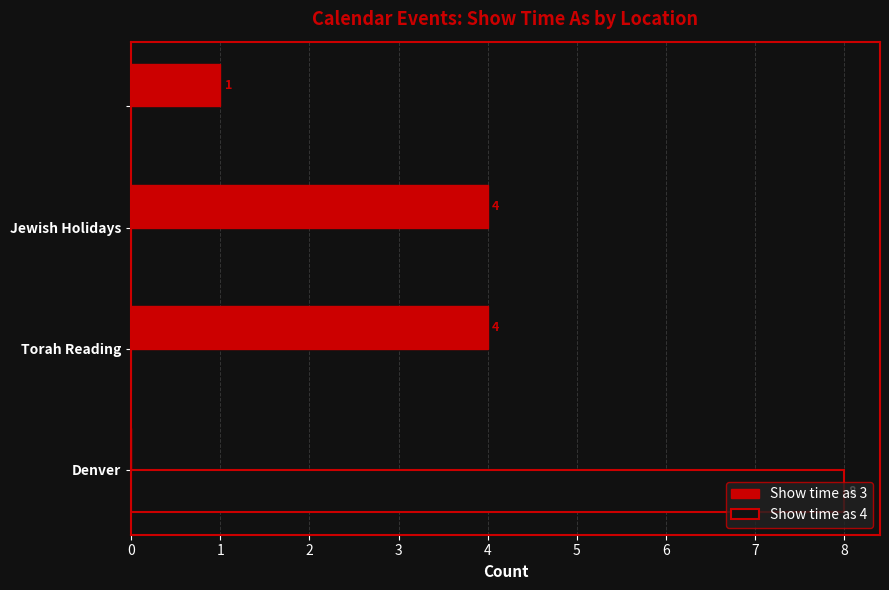

What is the maximum value shown in the chart?

8